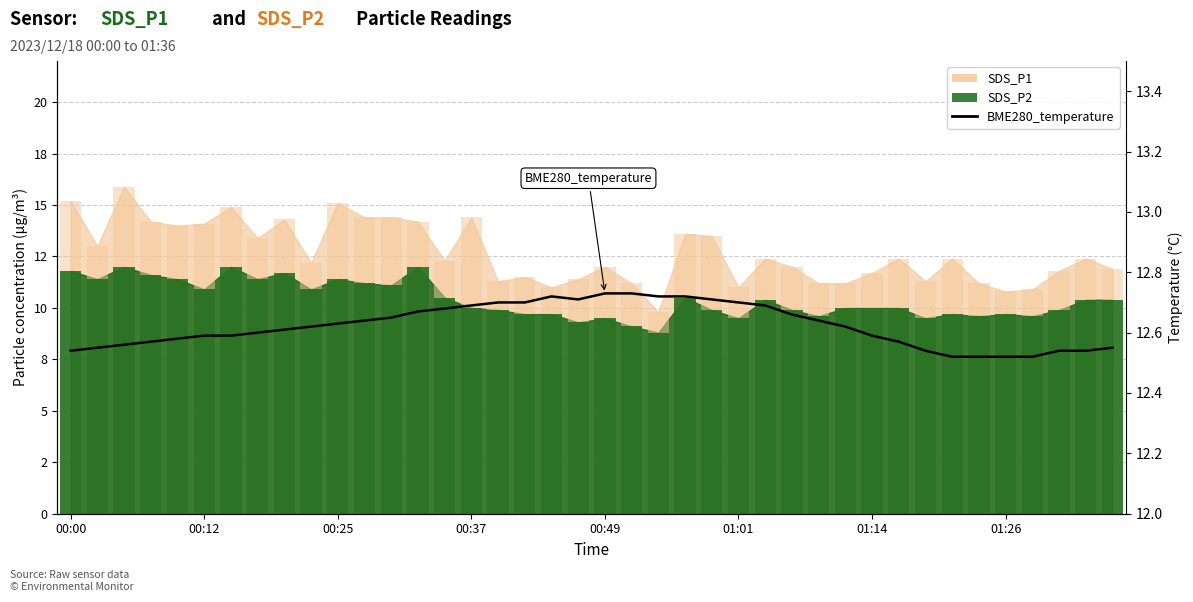

True or false: the data shows 5.9 at 21.

False